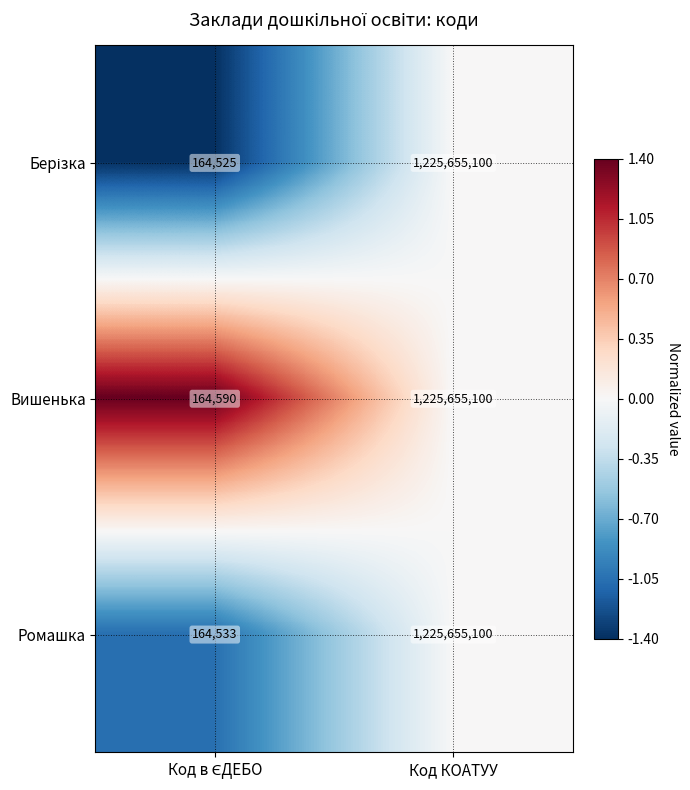

What is the sum of all Вишенька values?

1225819690